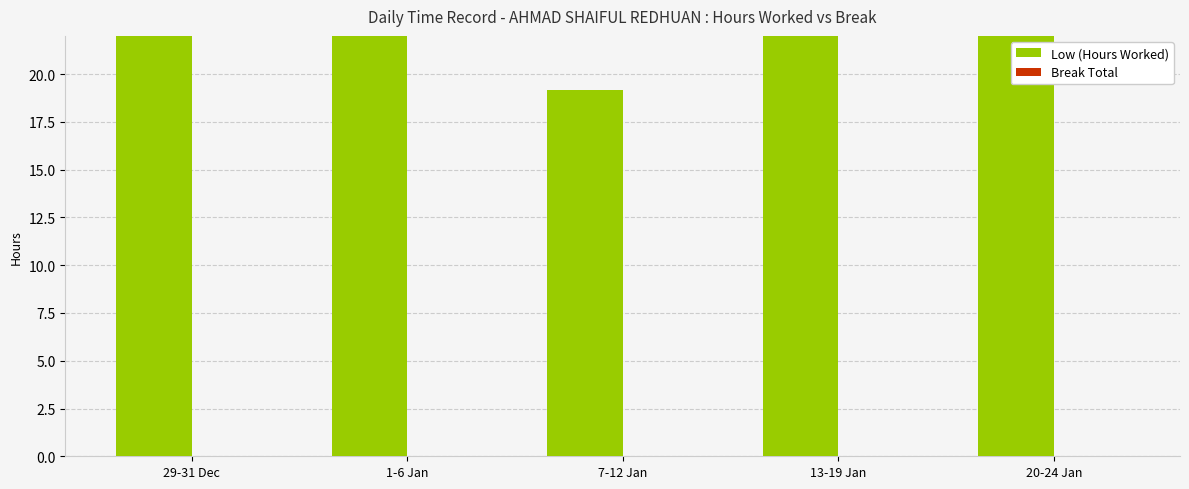

Which series has the largest range (max minus min)?

Low (Hours Worked)